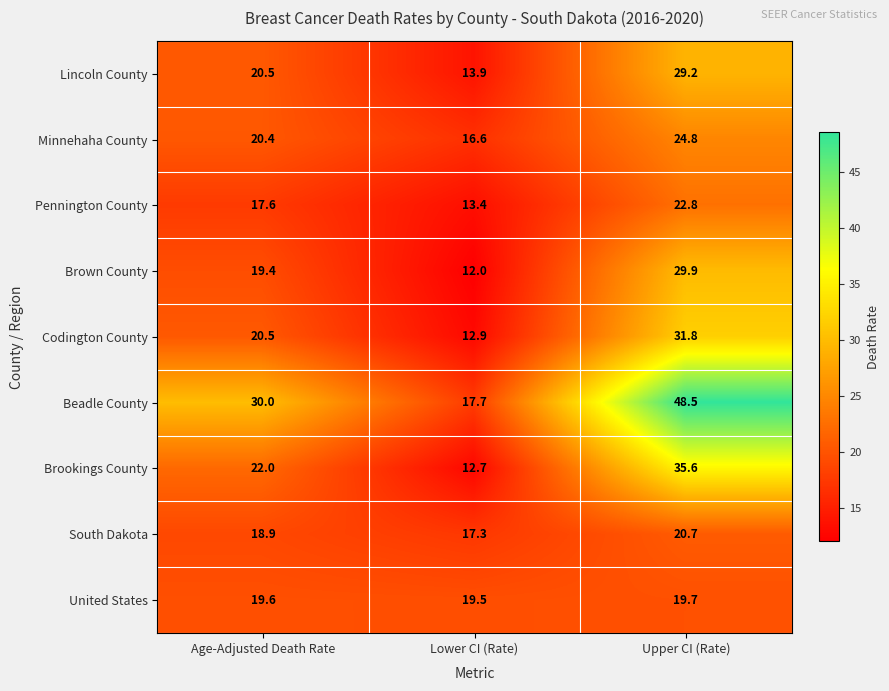

What is the highest value of the Pennington County series?

22.8